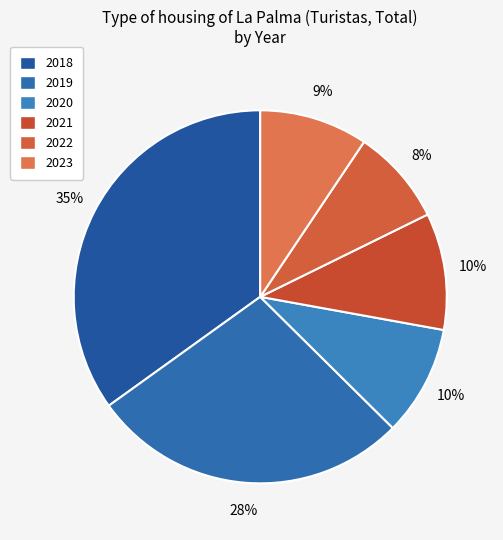

Count the number of slices in the pie.

6